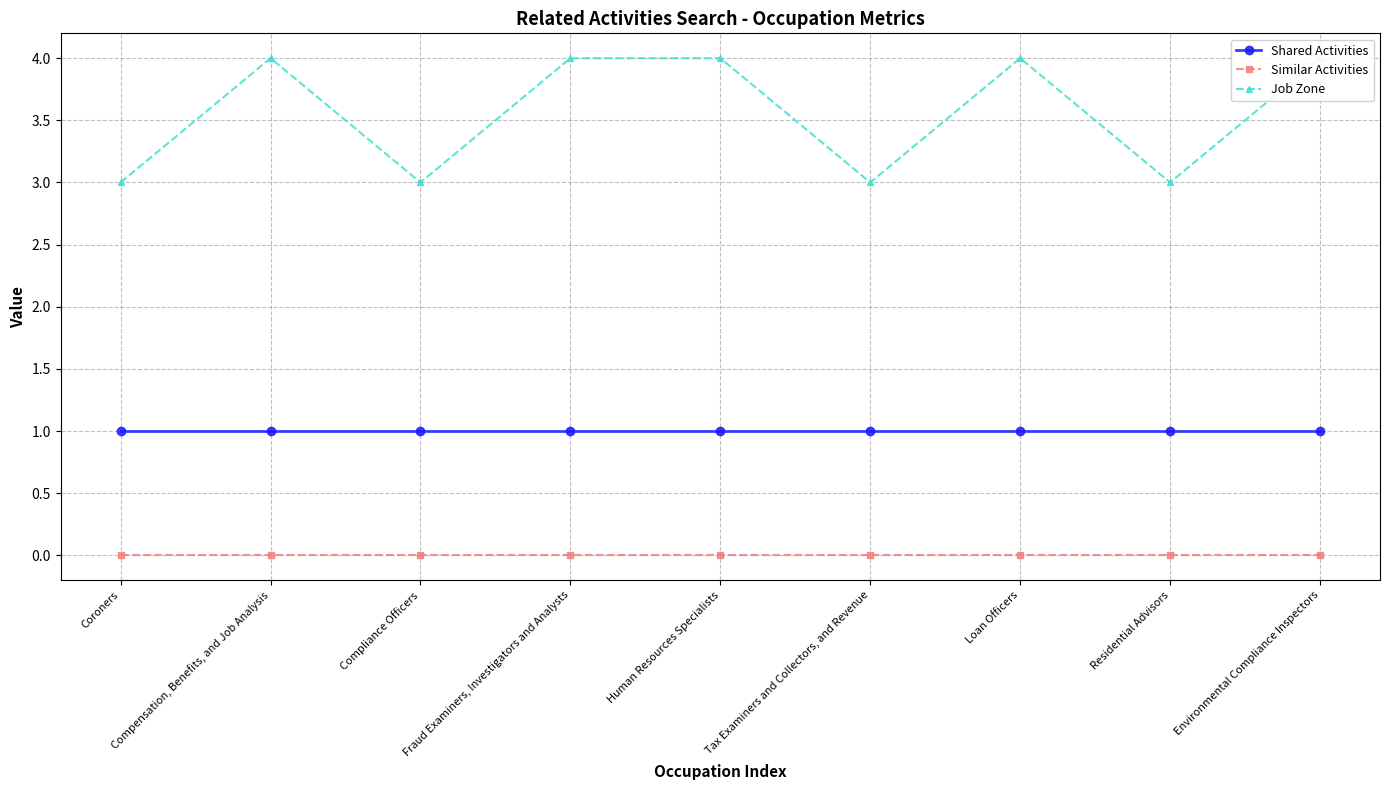

List the labels in order of Similar Activities value, largest first.

Coroners, Compensation, Benefits, and Job Analysis, Compliance Officers, Fraud Examiners, Investigators and Analysts, Human Resources Specialists, Tax Examiners and Collectors, and Revenue, Loan Officers, Residential Advisors, Environmental Compliance Inspectors